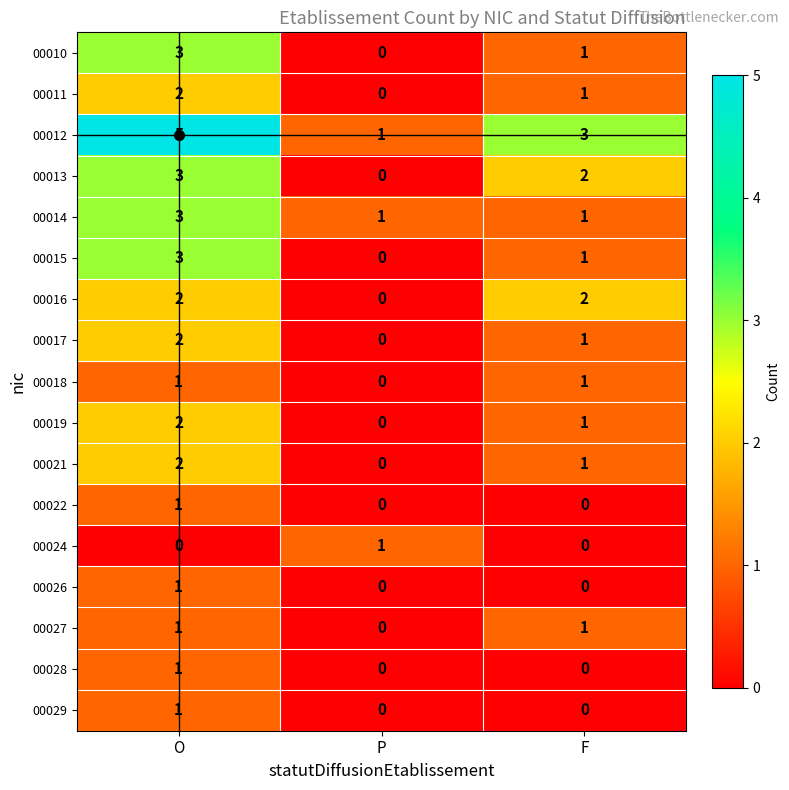

What is the total value across all series at F?

16